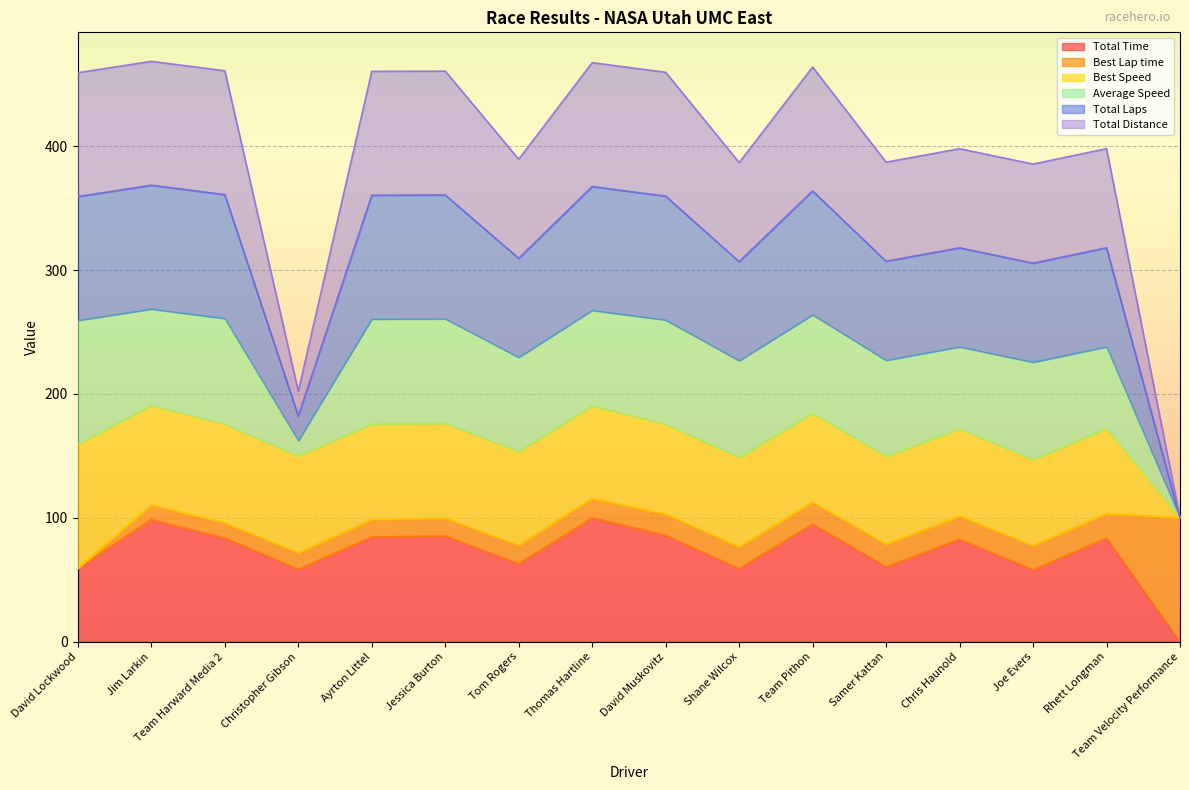

True or false: Total Time and Total Distance intersect in this chart.

False